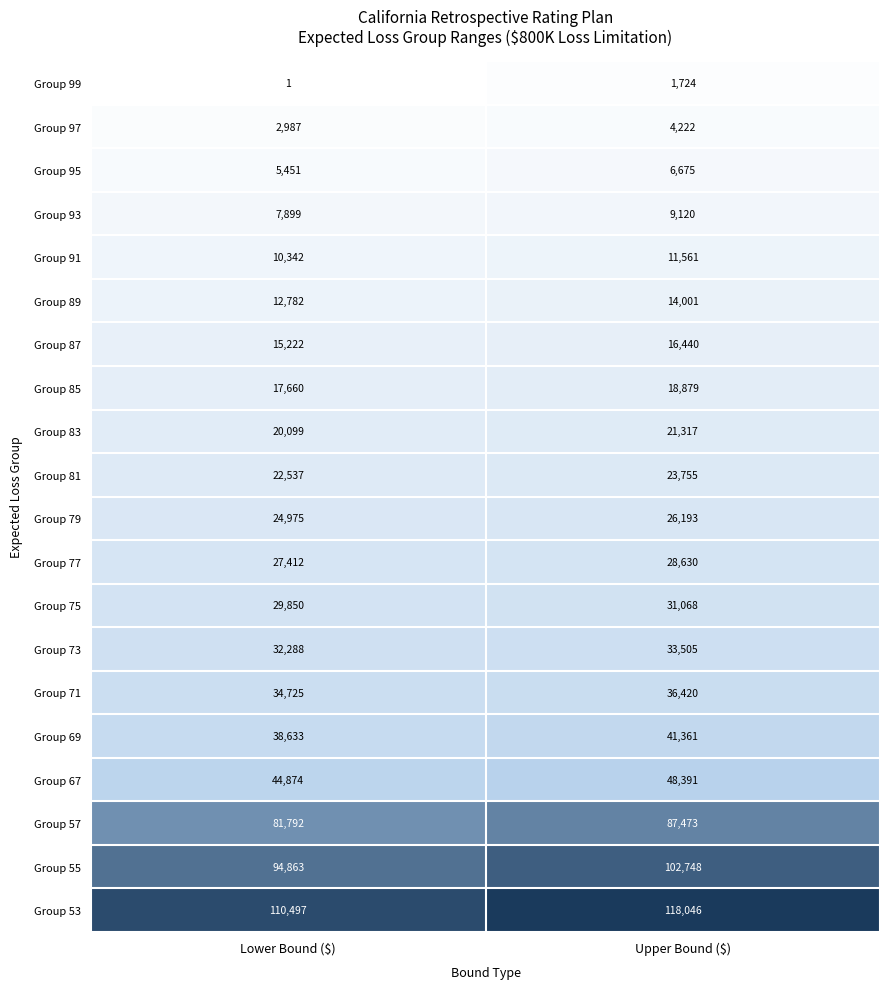

How many distinct data groups are displayed?

20